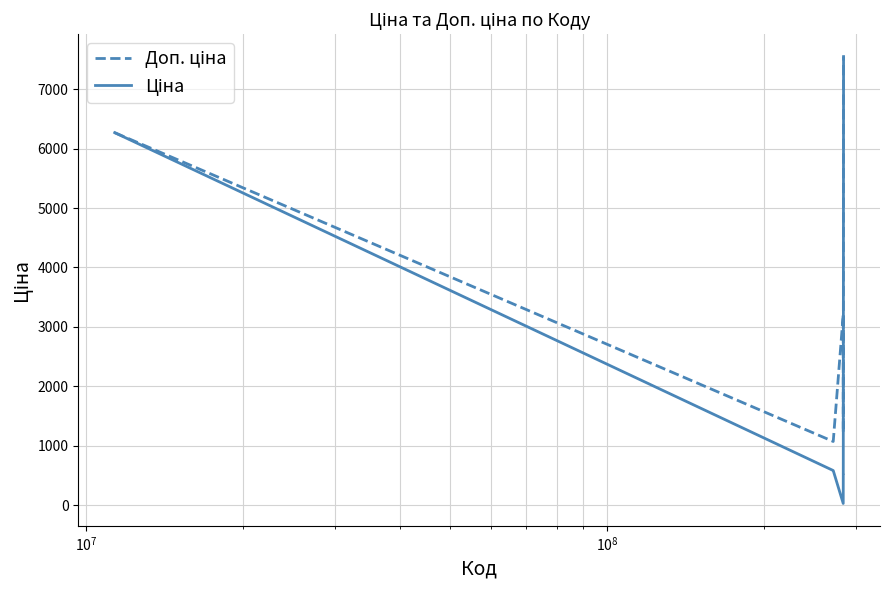

What is the maximum value shown in the chart?

7545.9